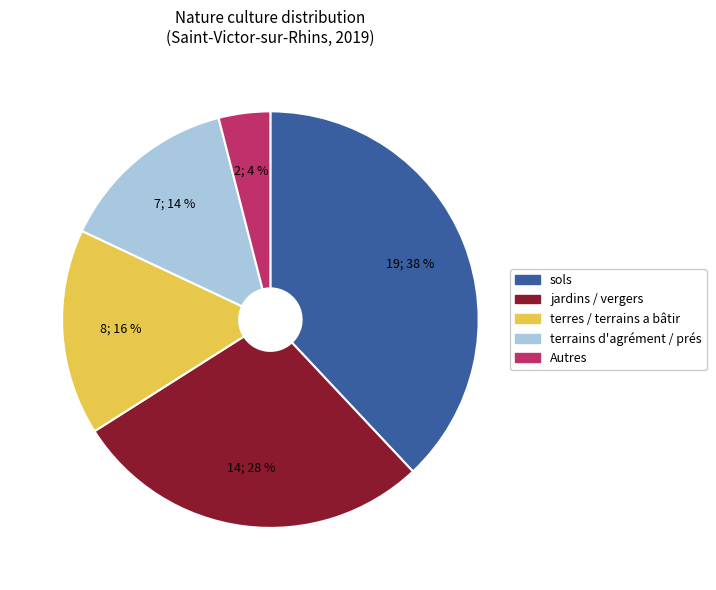

The terres / terrains a bâtir slice represents 16% of the pie. True or false?

True